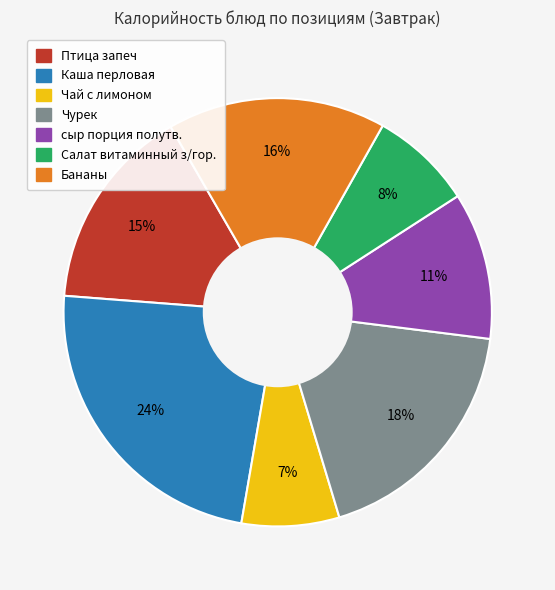

Between сыр порция полутв. and Бананы, which is larger?

Бананы